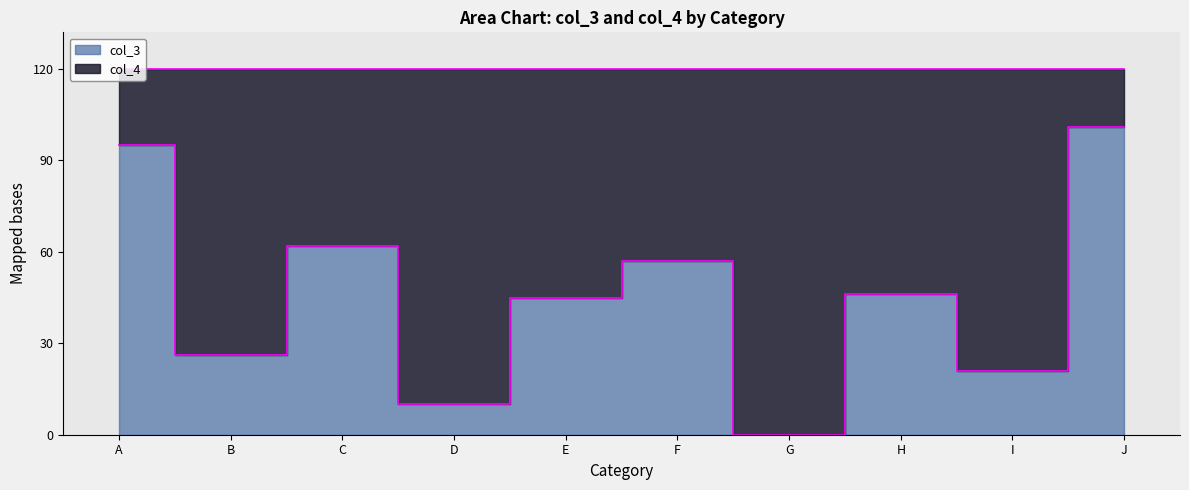

How many interior local peaks (higher than both neighbors) does the data have?

3